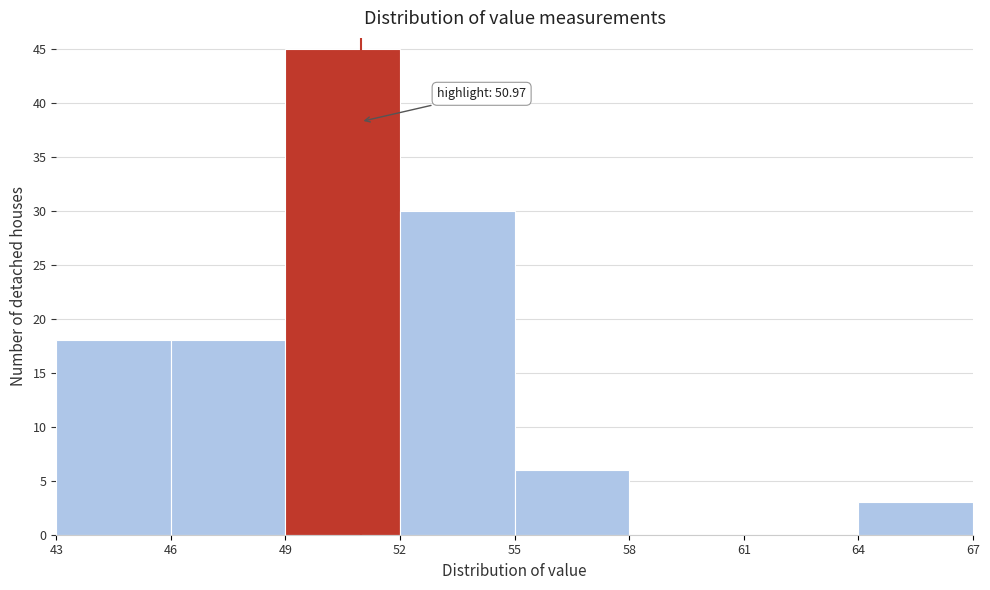

Which range on the x-axis has the tallest bar?

49 to 52